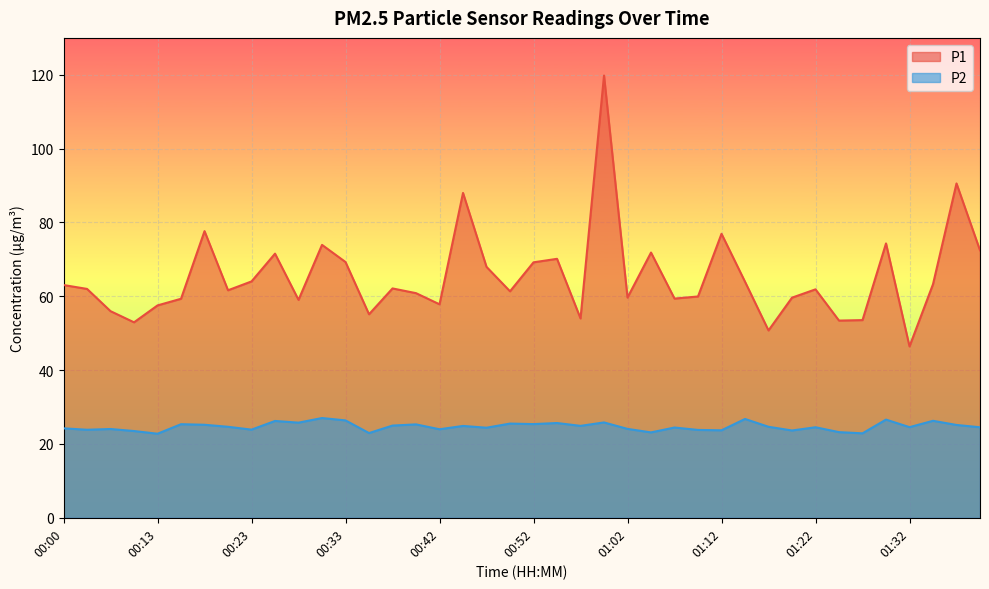

What value does the P1 series have at 00:18?

77.7